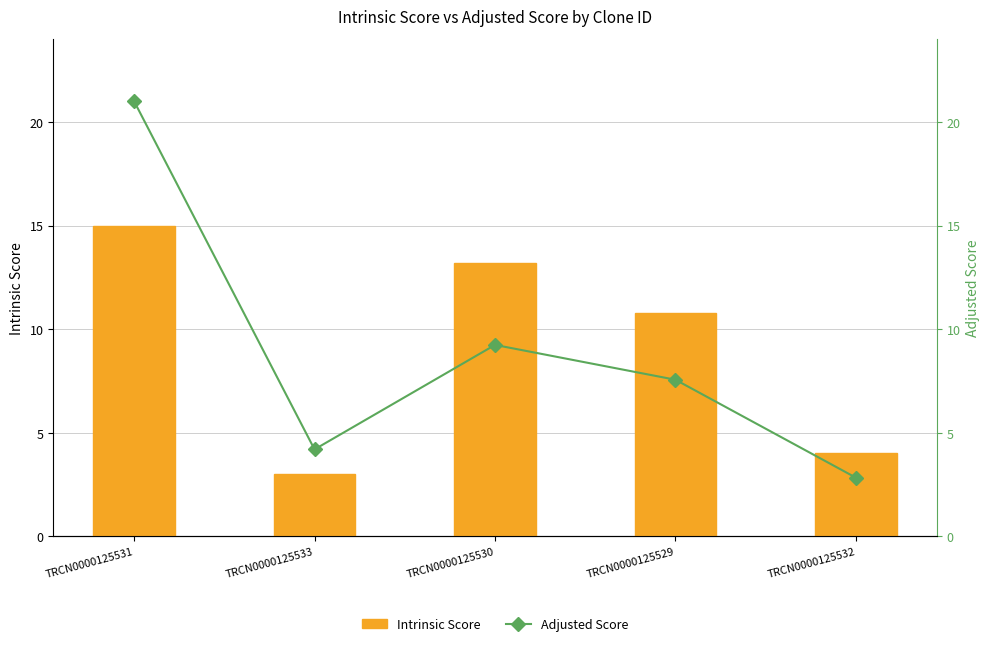

Reading left to right, list all the values displayed in this chart.

Intrinsic Score: 15.0	3.0	13.2	10.8	4.0
Adjusted Score: 21.0	4.2	9.2	7.6	2.8